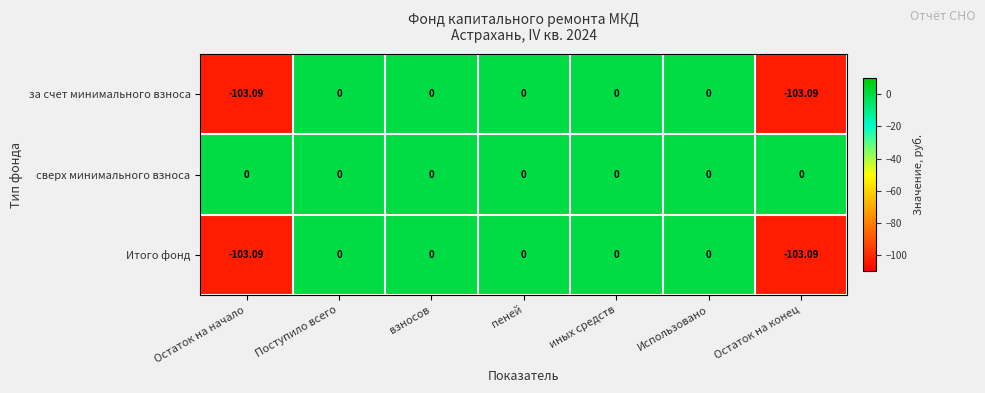

How many categories are shown in the chart?

7